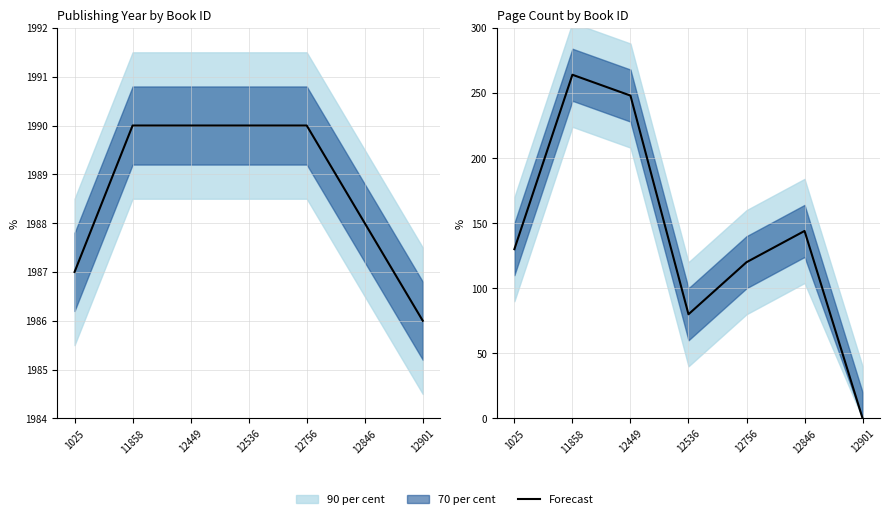

Which has a higher value, 12756 or 12901?

12756